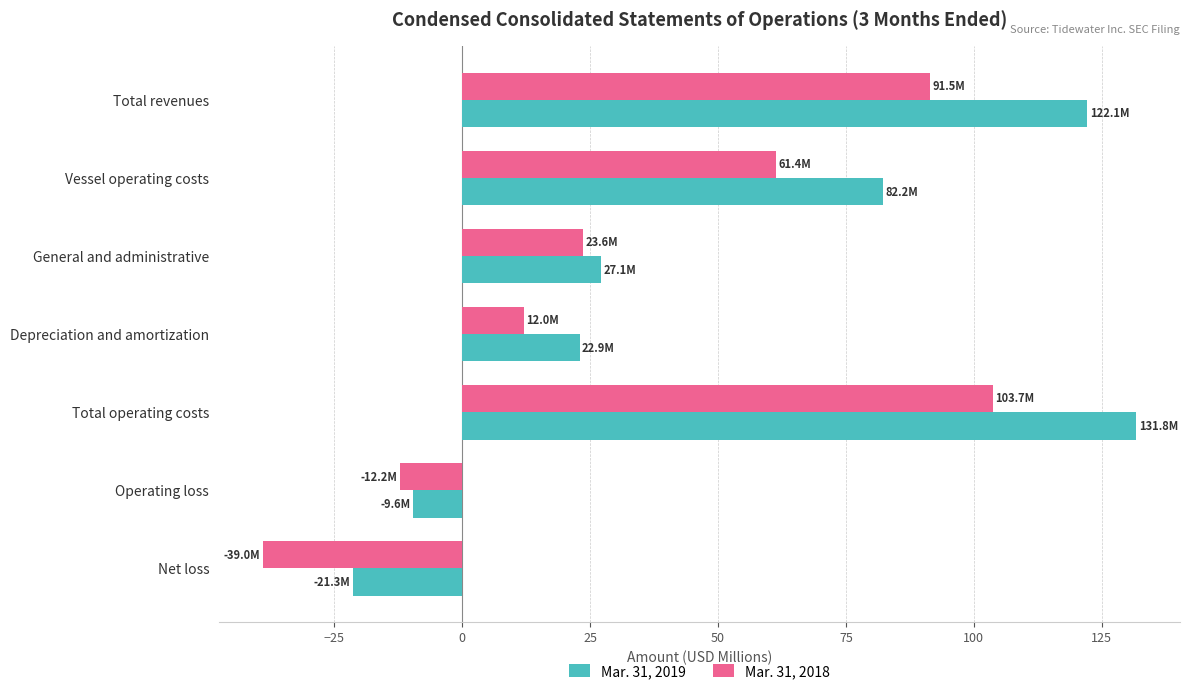

What is the sum of all Mar. 31, 2019 values?

355.3